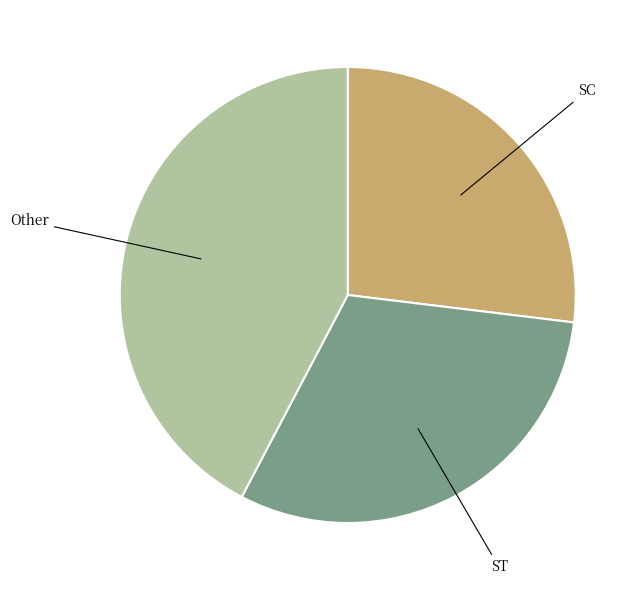

Is there a majority slice in this chart?

No